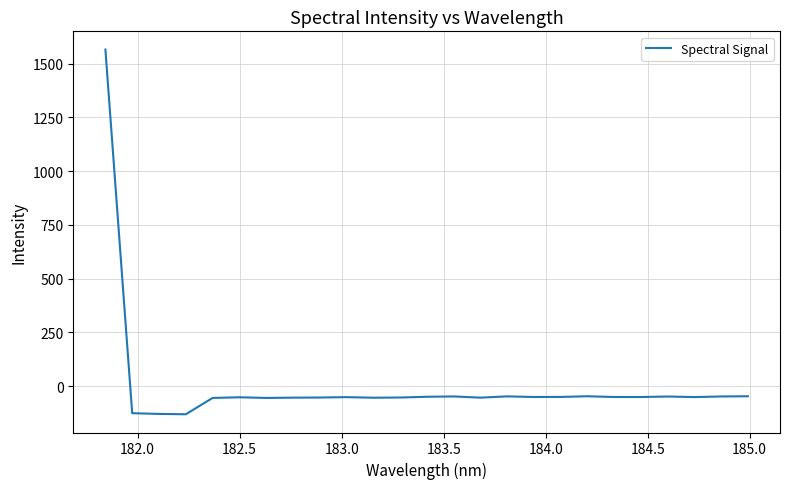

What is the minimum value shown in the chart?

-130.1